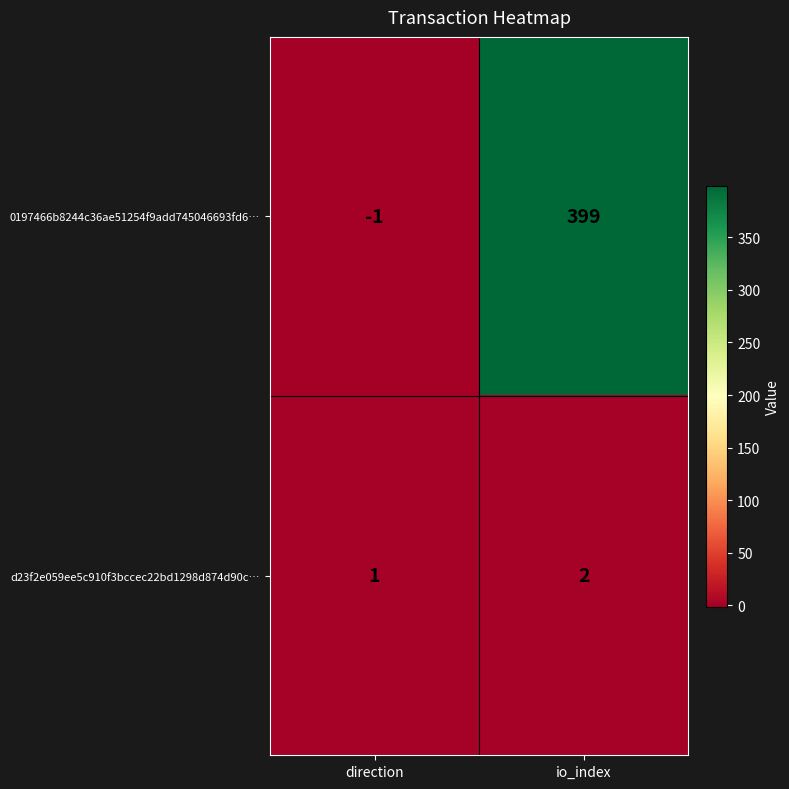

At how many categories does at least one series exceed 301?

1